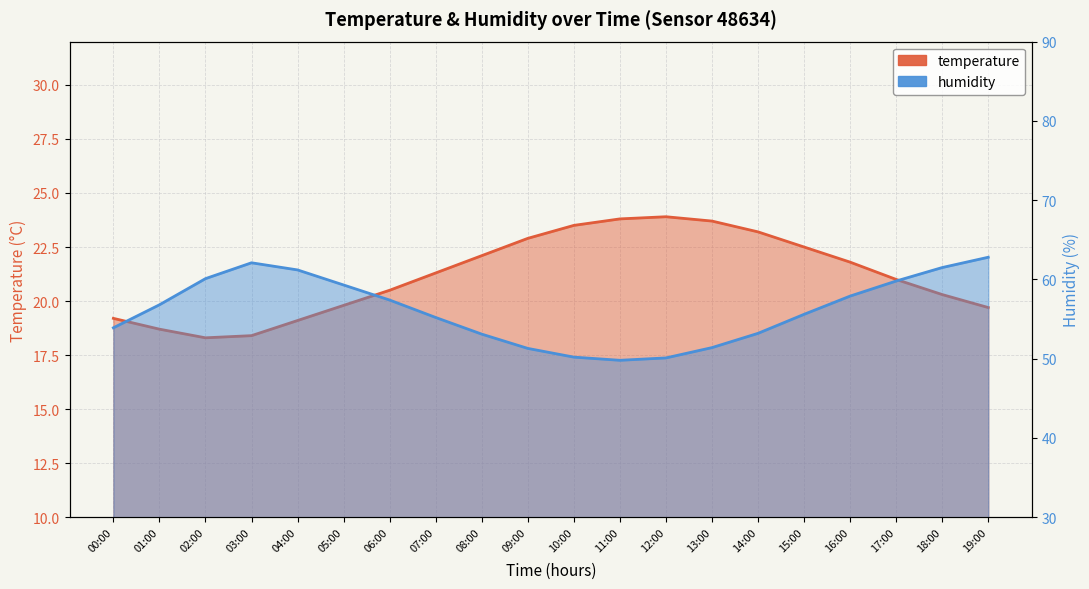

What is the sum of the temperature values at 05:00 and 11:00?

43.6